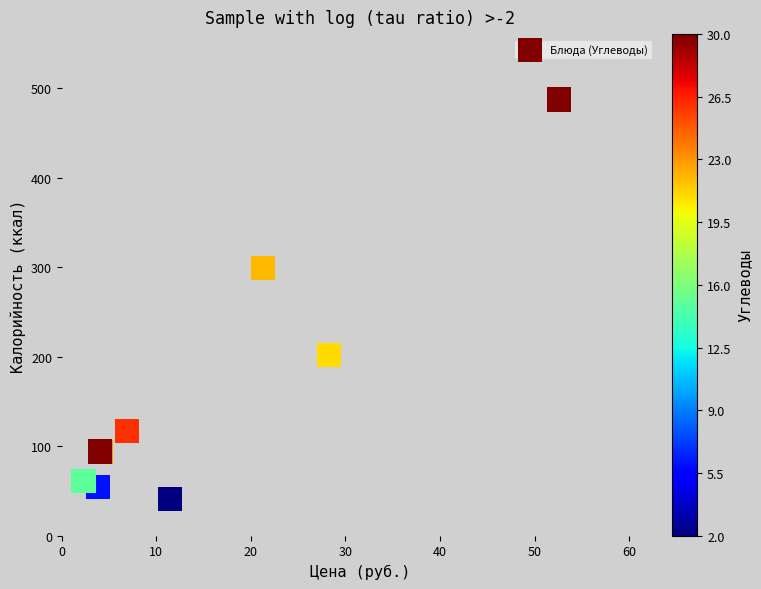

What Y value in the scatter plot is closest to 264?

299.0